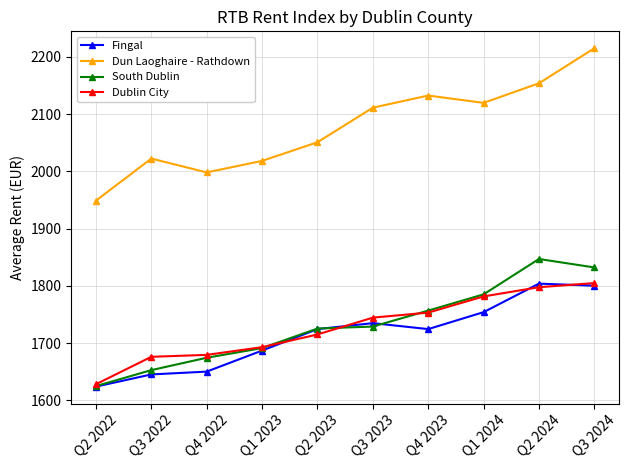

What is the value of the Fingal point at the 8th from the left?

1754.1